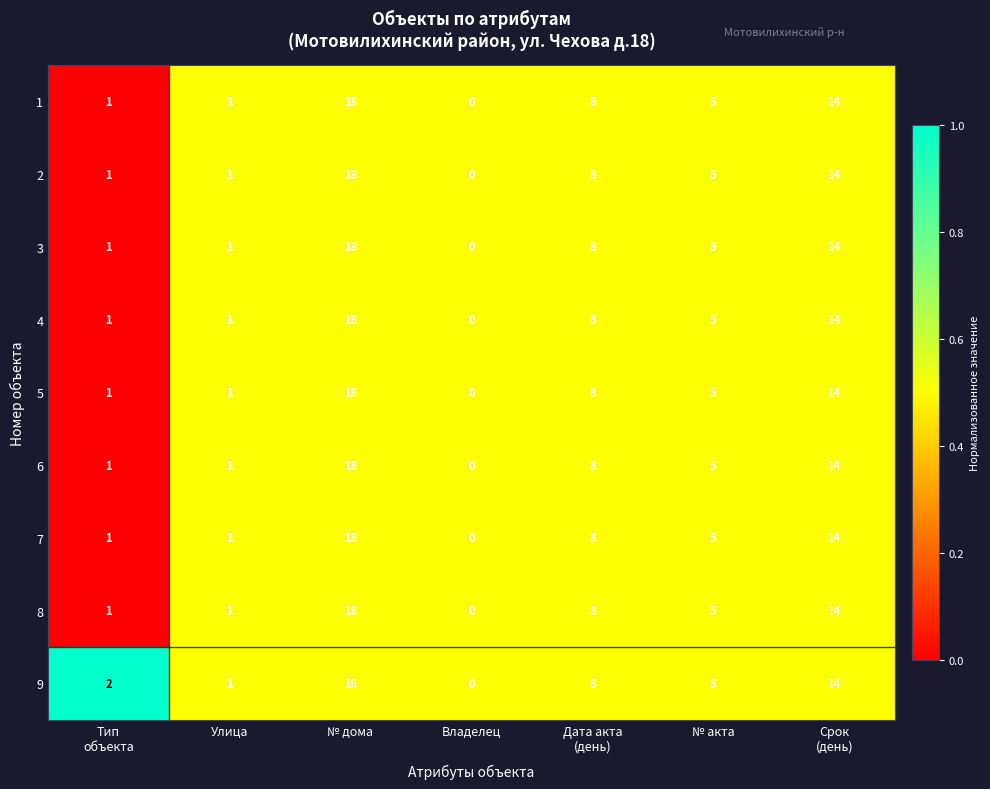

How many values in 9 are above zero?

6